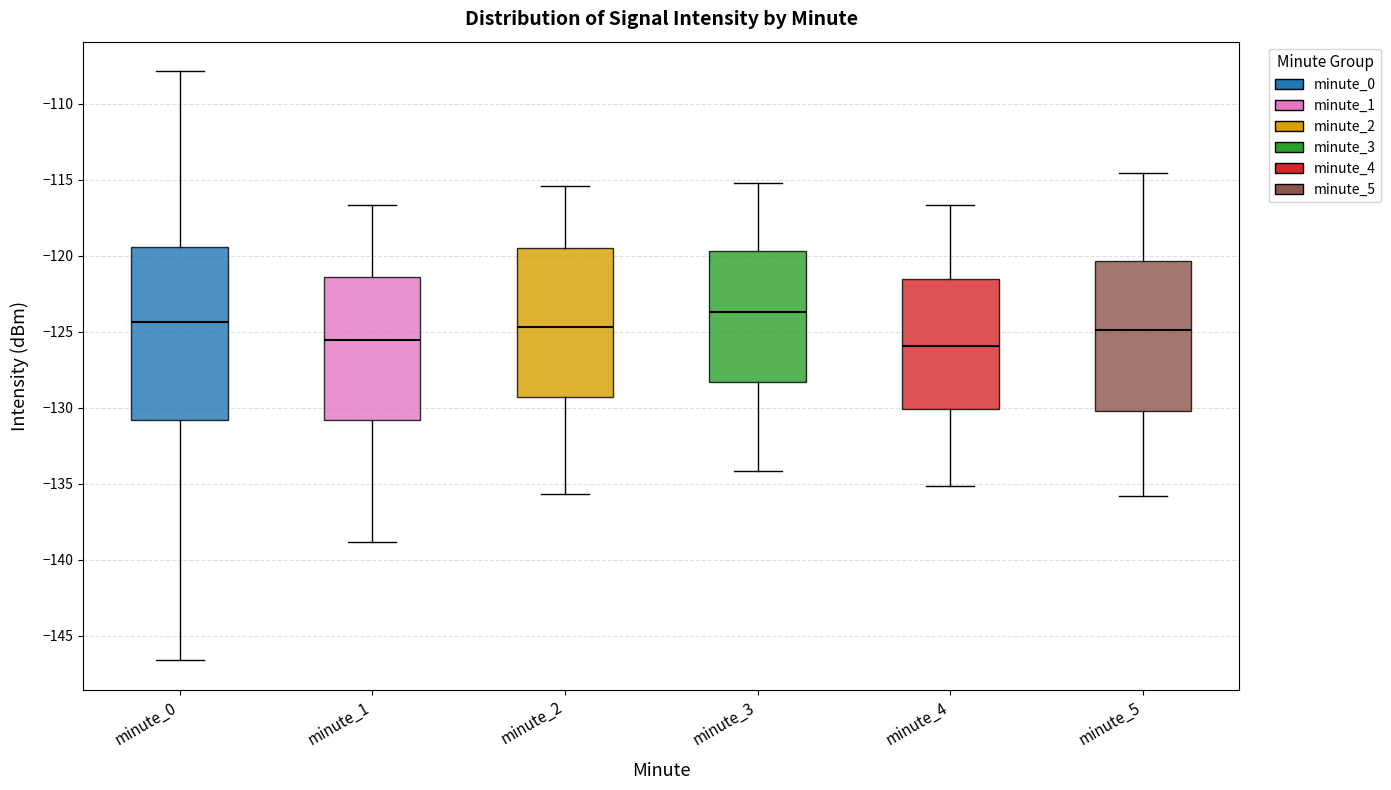

Which box is the tallest, from its lower edge to its upper edge?

minute_0